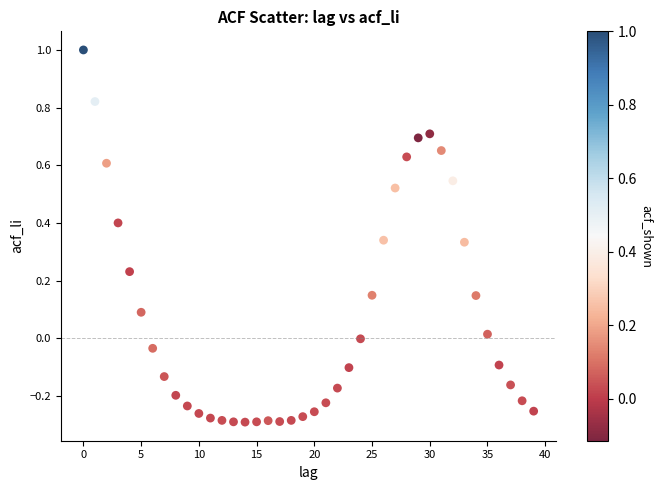

What is the range of Y values (max minus min)?

1.3